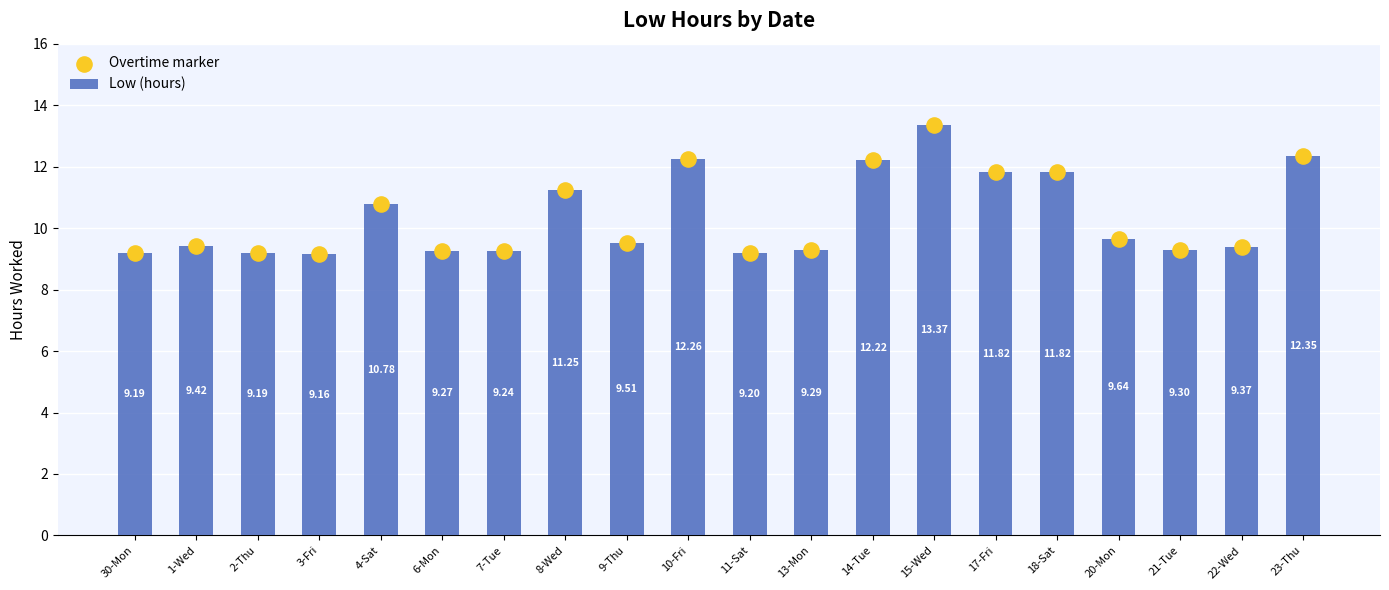

What are all the series names shown in the legend?

Low (hours), Overtime marker